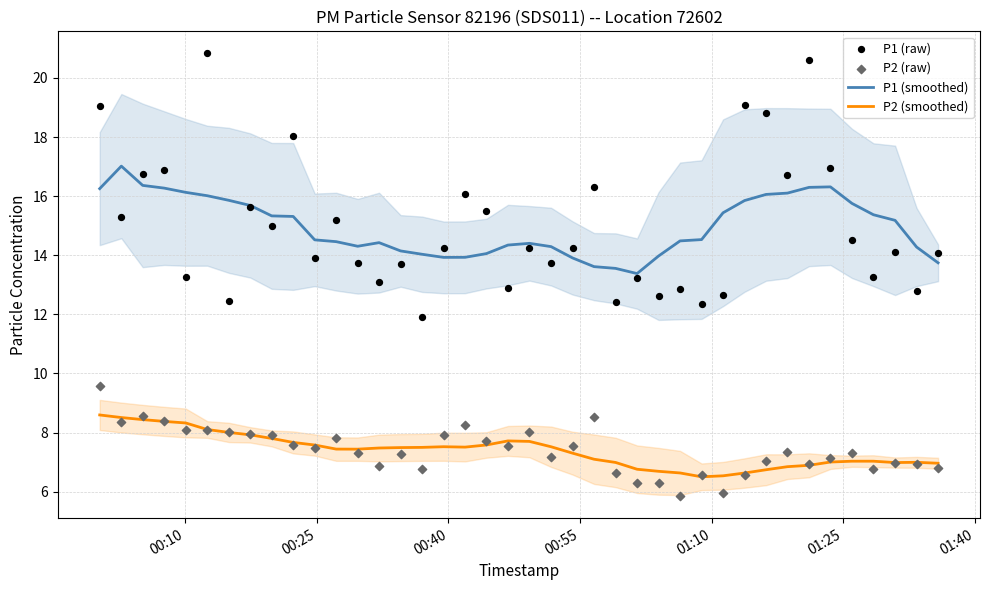

At how many categories does at least one series exceed 7?

40